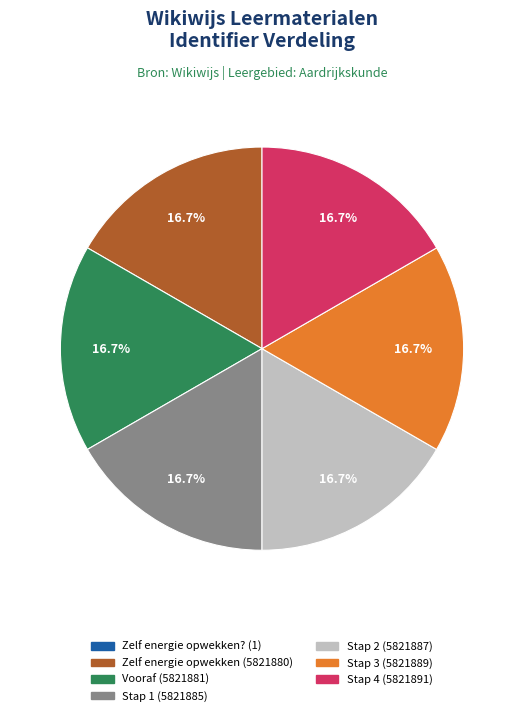

Is there any slice that represents more than half of the pie?

No